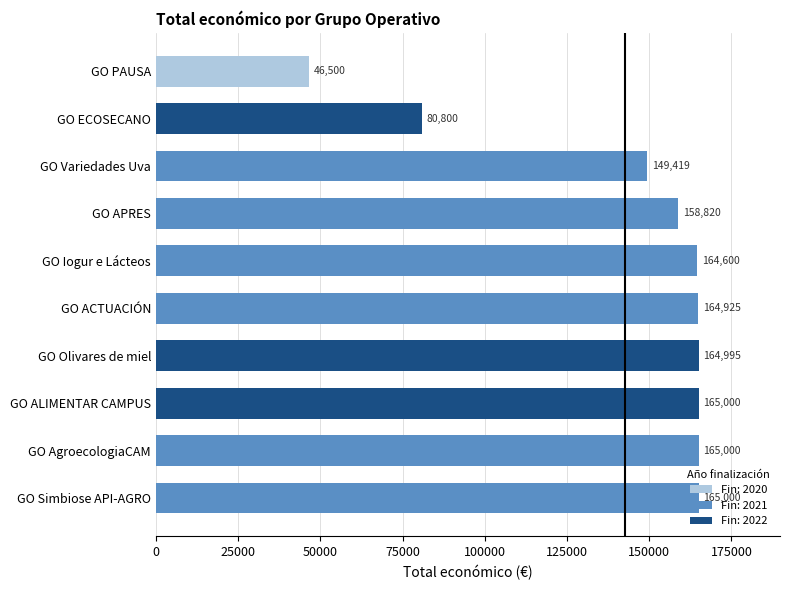

How many data points are less than 164925?

5